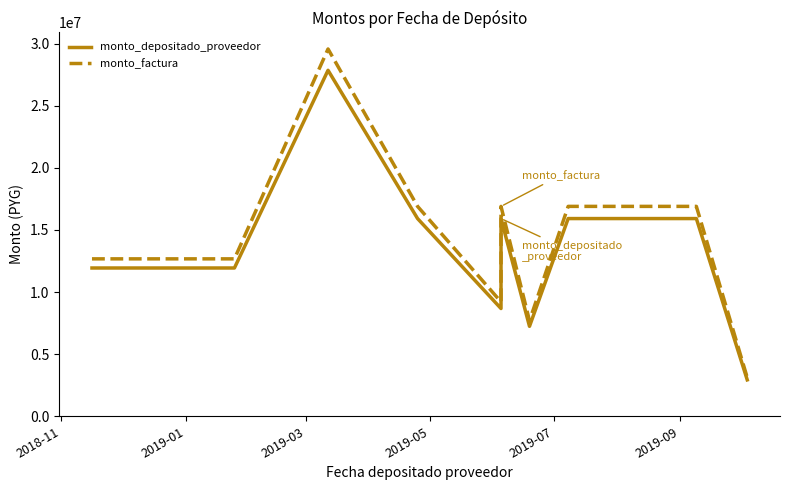

How many series are shown in this chart?

2